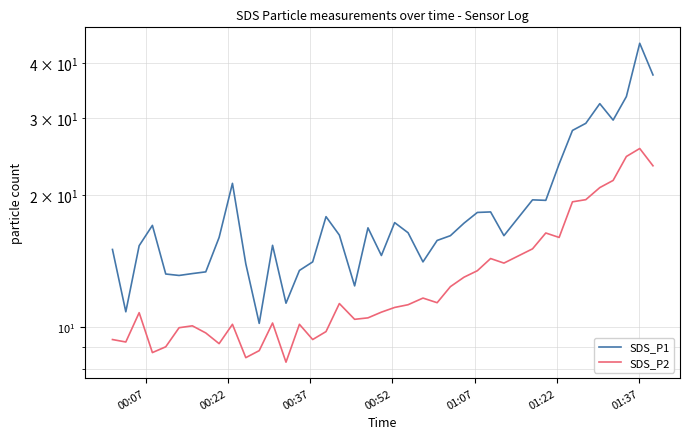

Is the value of SDS_P2 at 39 greater than the value of SDS_P1 at 16?

Yes